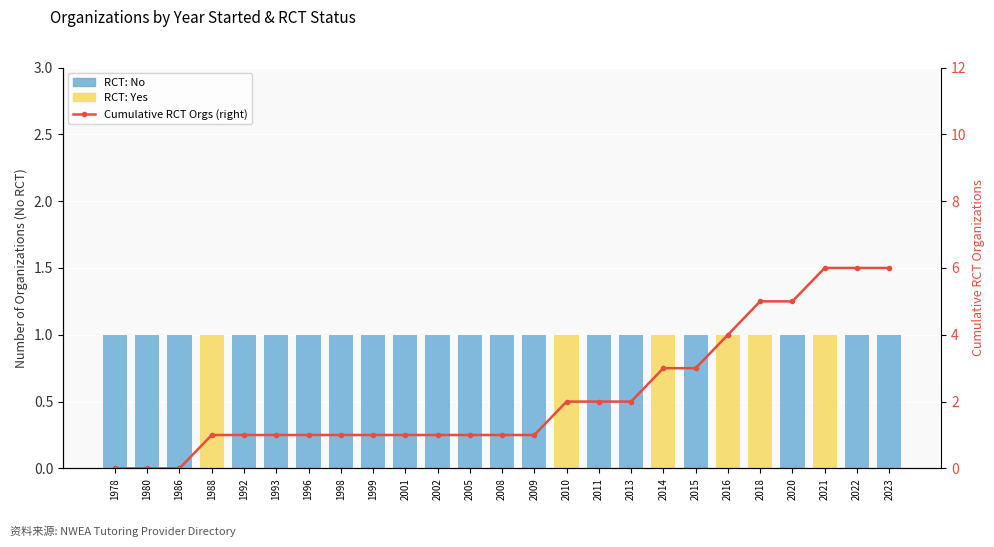

Reading right to left, extract all data points from this chart.

RCT: No: 1	1	0	1	0	0	1	0	1	1	0	1	1	1	1	1	1	1	1	1	1	0	1	1	1
RCT: Yes: 0	0	1	0	1	1	0	1	0	0	1	0	0	0	0	0	0	0	0	0	0	1	0	0	0
Cumulative RCT Orgs (right): 6	6	6	5	5	4	3	3	2	2	2	1	1	1	1	1	1	1	1	1	1	1	0	0	0